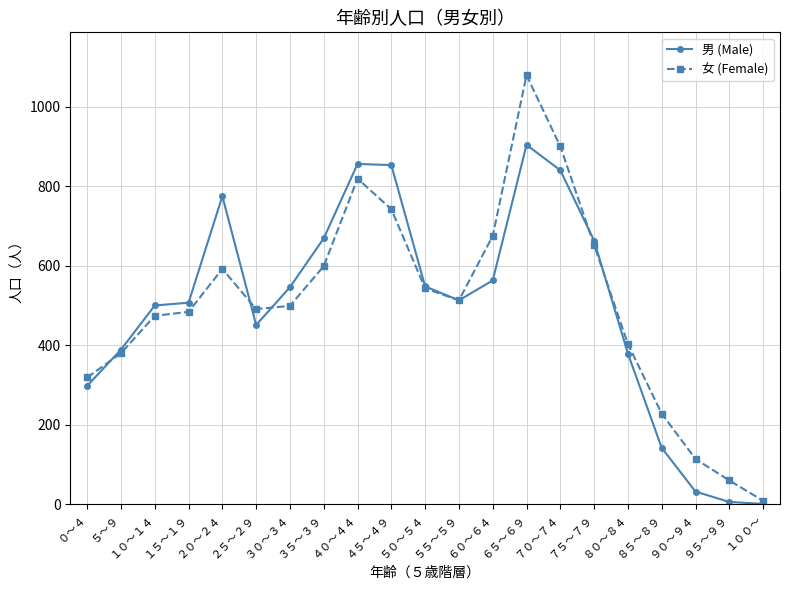

True or false: 女 (Female) has more than 2 points higher than both neighbors.

True